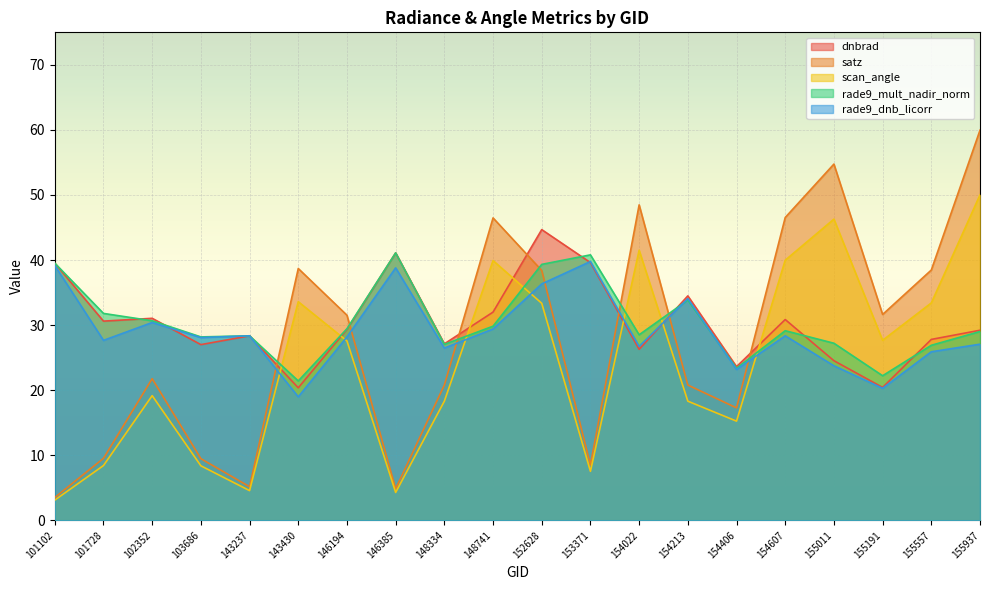

What is the spread (max minus min) of values at 154213?

16.2